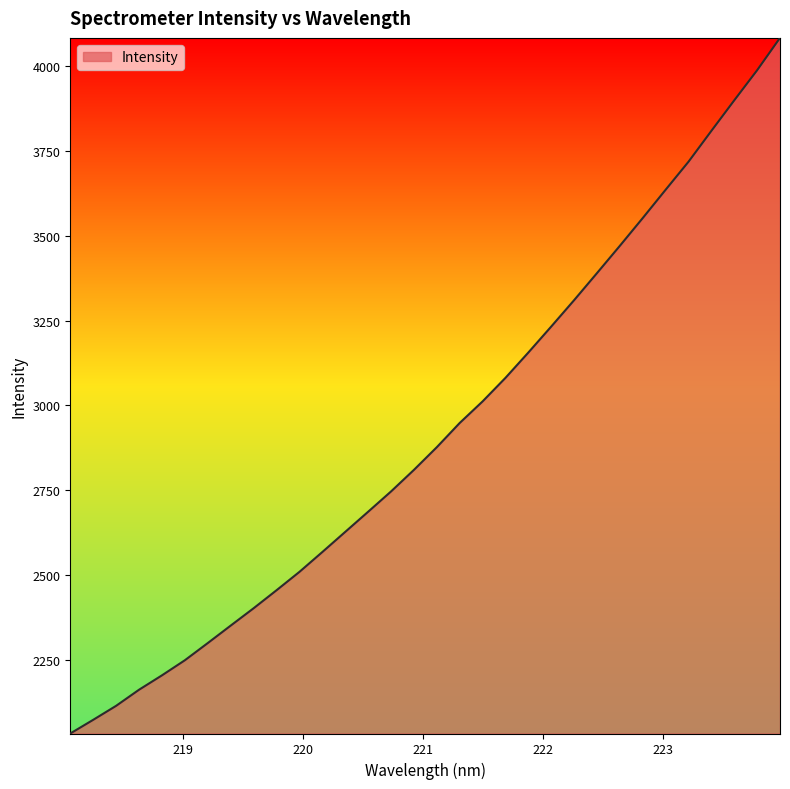

What is the maximum value shown in the chart?

4083.4